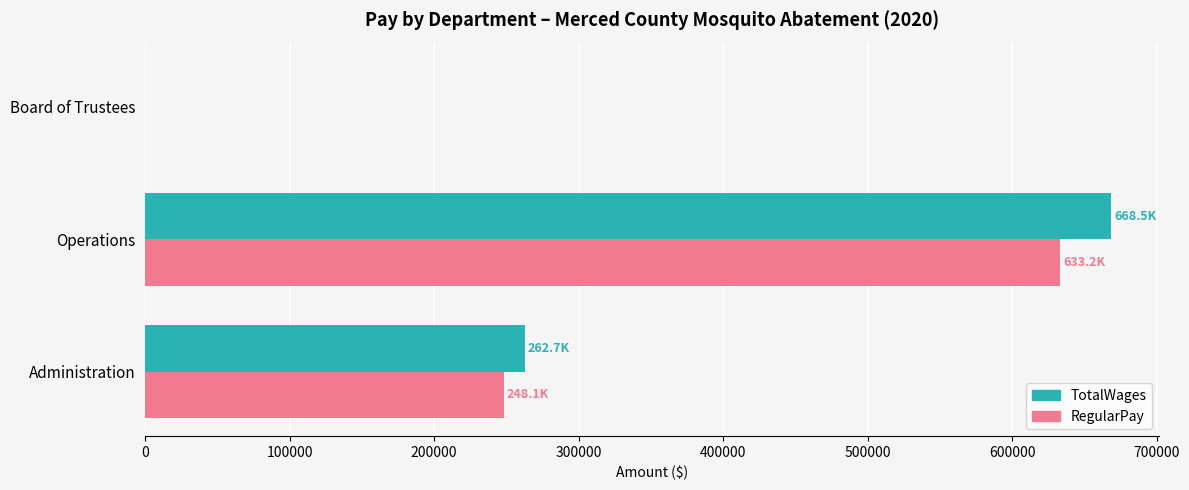

Which series has the largest range (max minus min)?

TotalWages